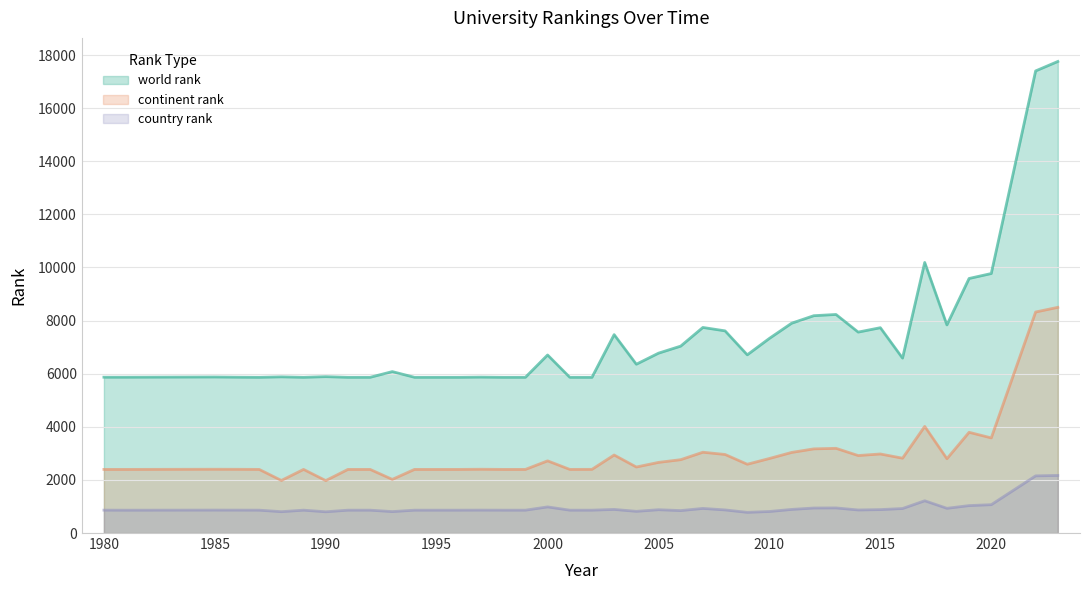

Where is the first local minimum for country rank?

1981